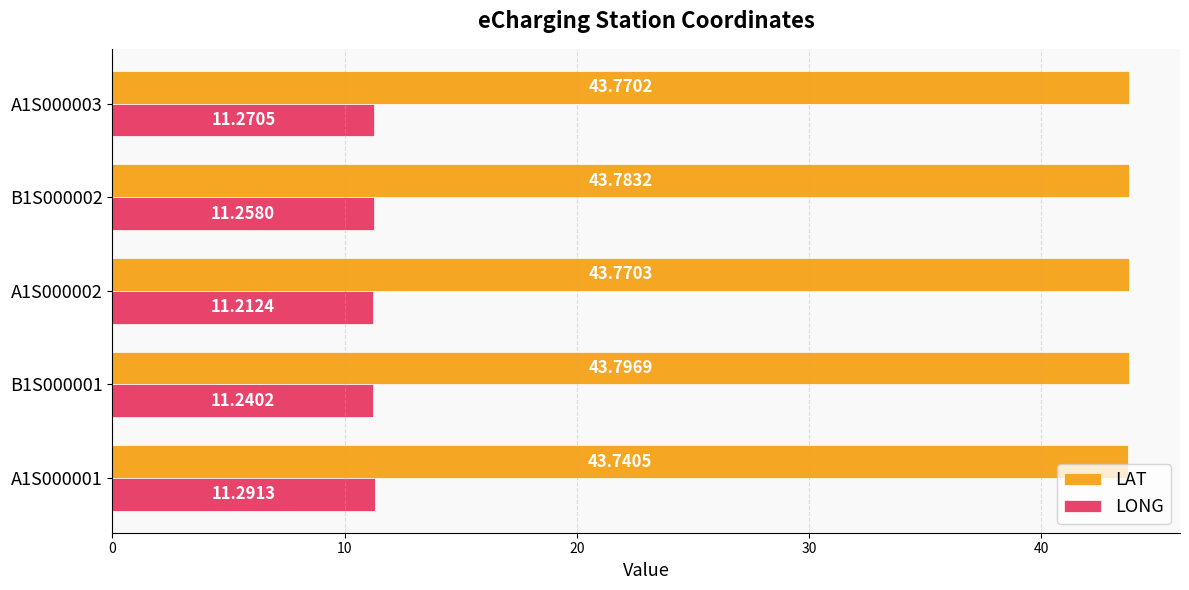

What is the spread (max minus min) of values at A1S000001?

32.4